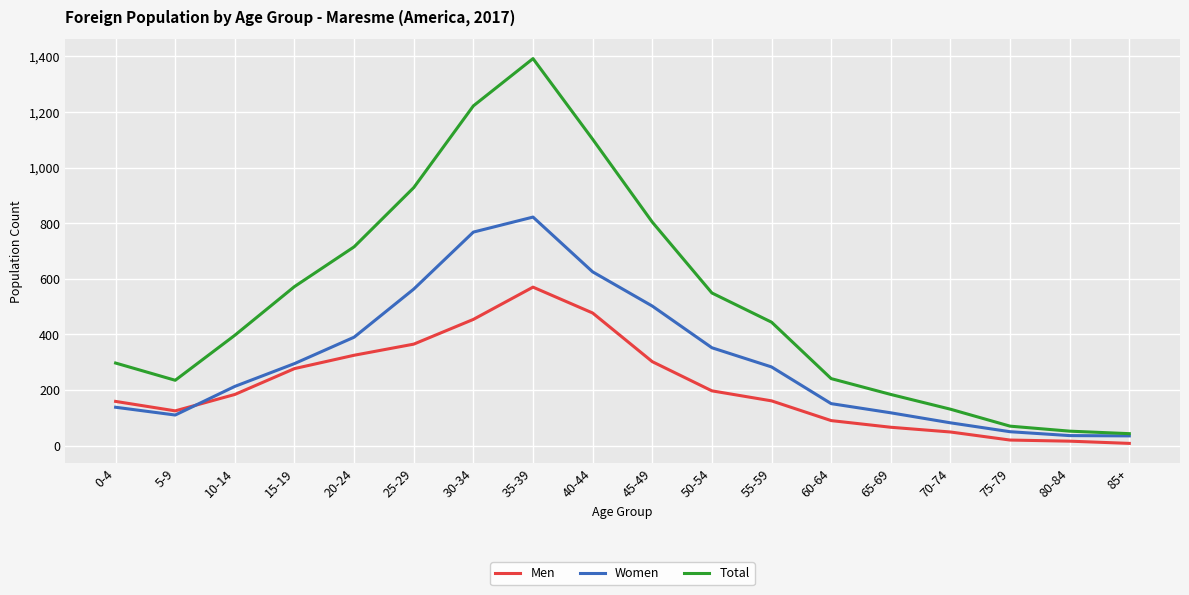

What is the sum of all Women values?

5533